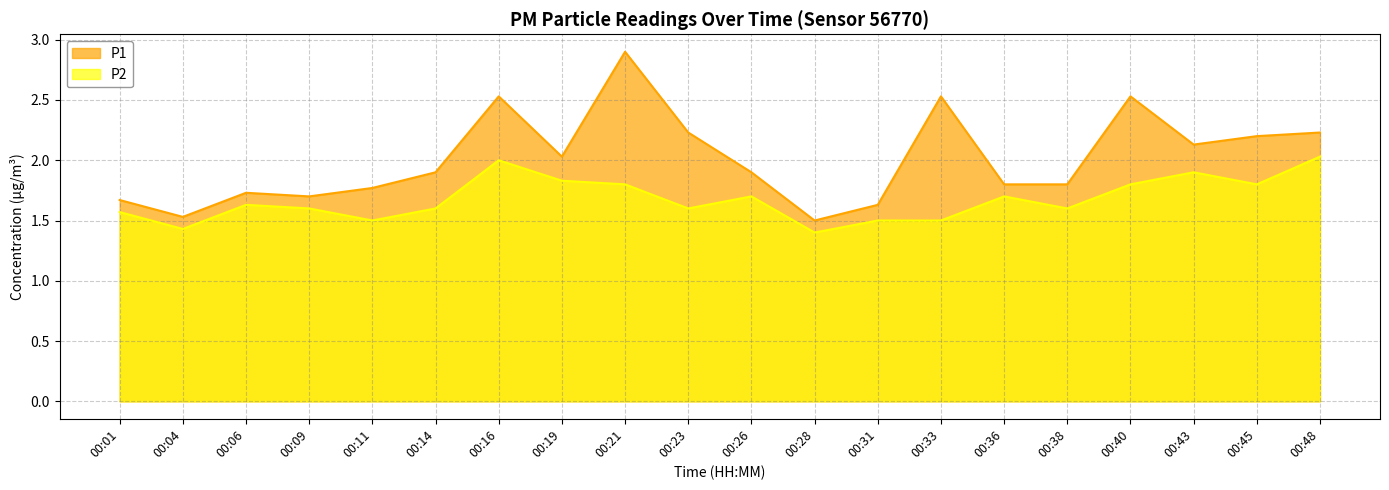

Rank the series at 00:28 from lowest to highest value.

P2, P1